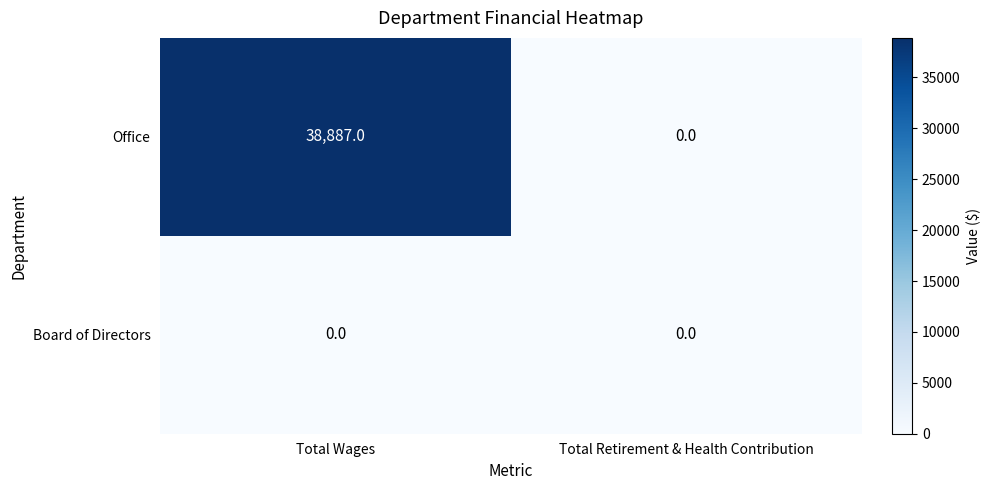

Reading left to right, what are all the values shown in this chart?

Office: 38887	0
Board of Directors: 0	0